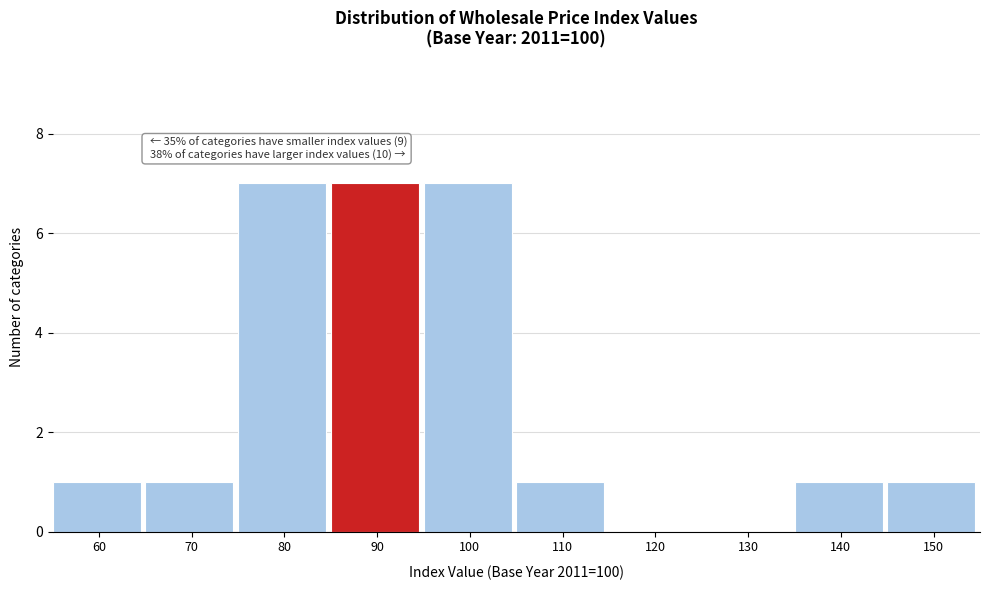

Reading left to right, list all the values displayed in this chart.

60=1	70=1	80=7	90=7	100=7	110=1	120=0	130=0	140=1	150=1